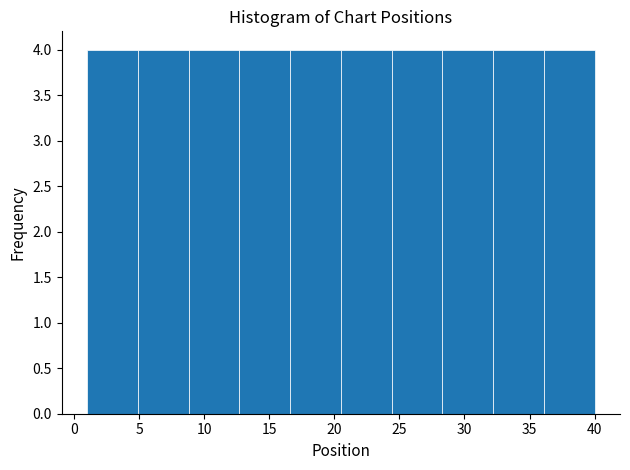

Reading left to right, transcribe this chart: for each bar, give the range it covers on the x-axis and its height. Neither the bar edges nor the heights are printed on the chart, so give them approximately, as read against the axes.

1.0 to 4.9: 4
4.9 to 8.8: 4
8.8 to 12.7: 4
12.7 to 16.6: 4
16.6 to 20.5: 4
20.5 to 24.4: 4
24.4 to 28.3: 4
28.3 to 32.2: 4
32.2 to 36.1: 4
36.1 to 40.0: 4